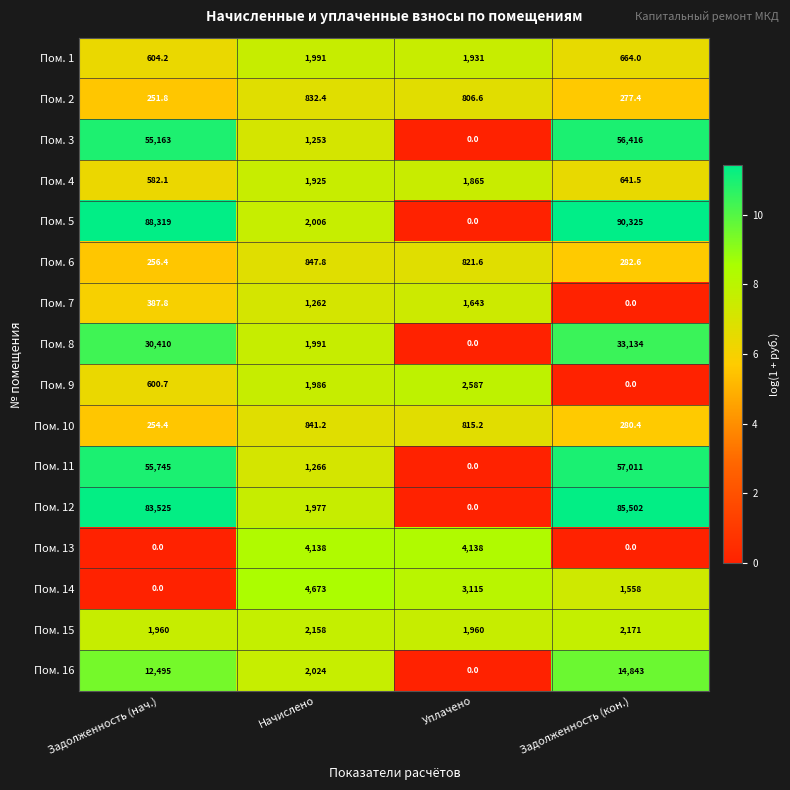

The value of Пом. 6 at Начислено is 847.8. True or false?

True